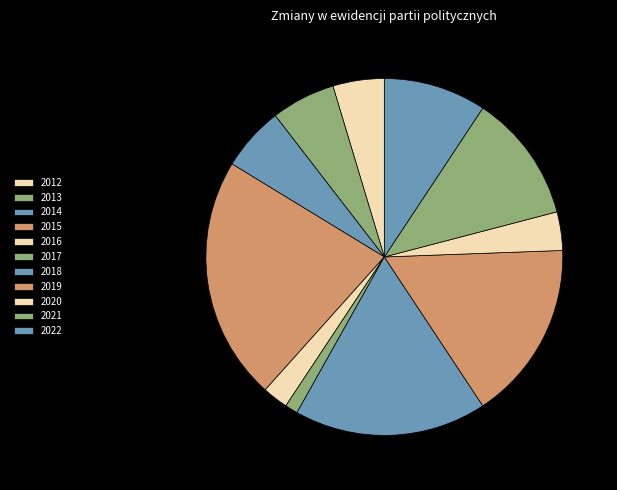

How many segments does this pie chart have?

11